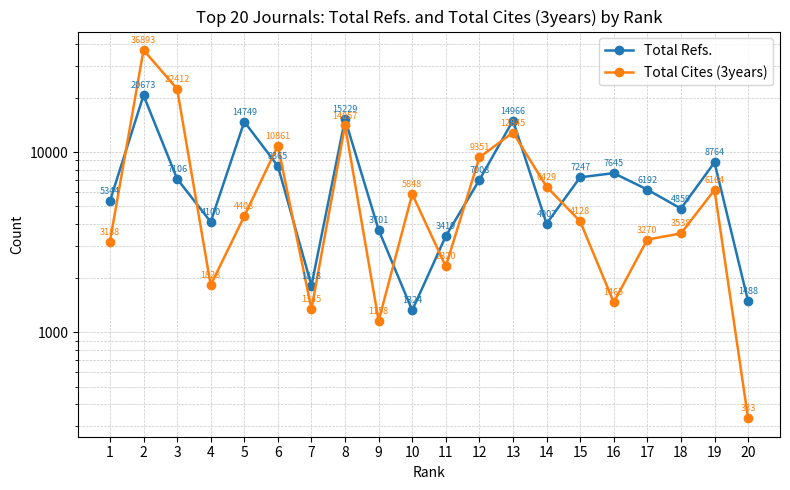

Which series has the largest total across all categories?

Total Cites (3years)